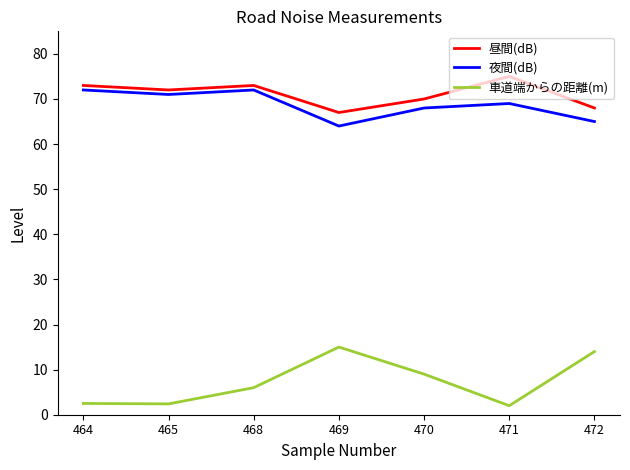

What is the spread (max minus min) of values at 471?

73.0